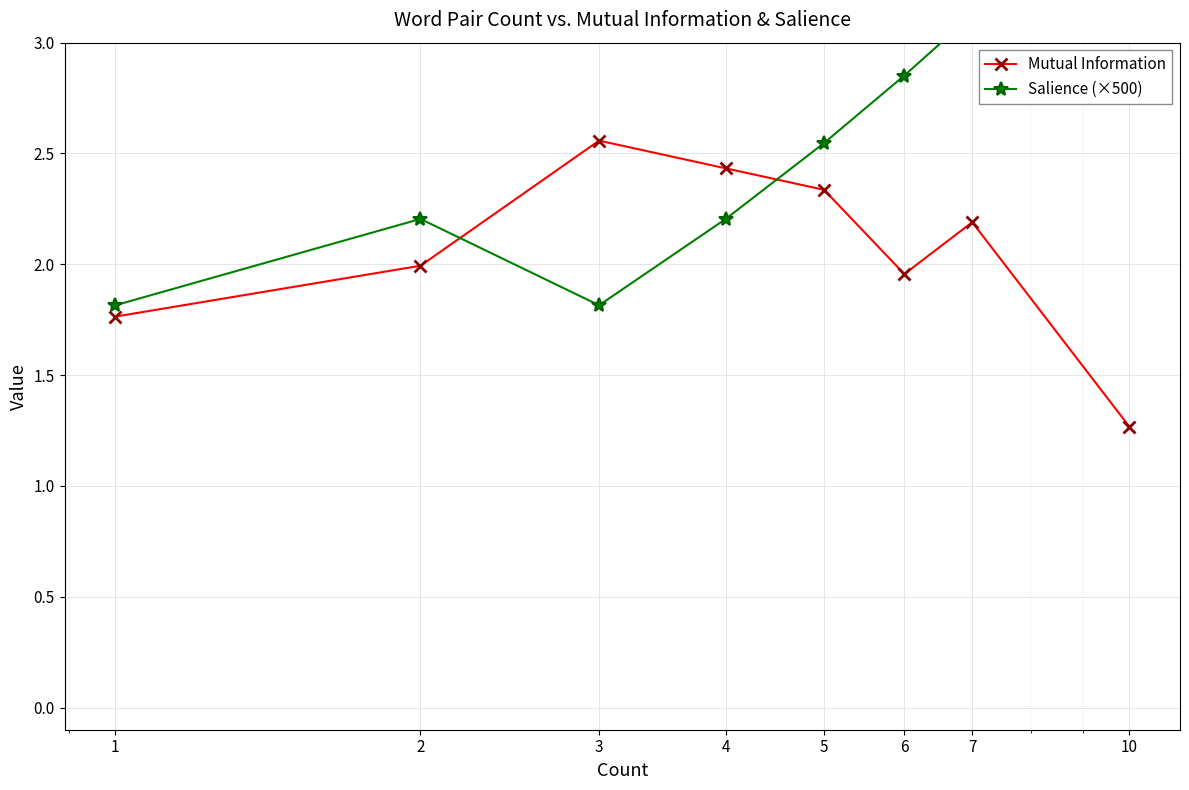

What is the average value of the Mutual Information series?

2.1